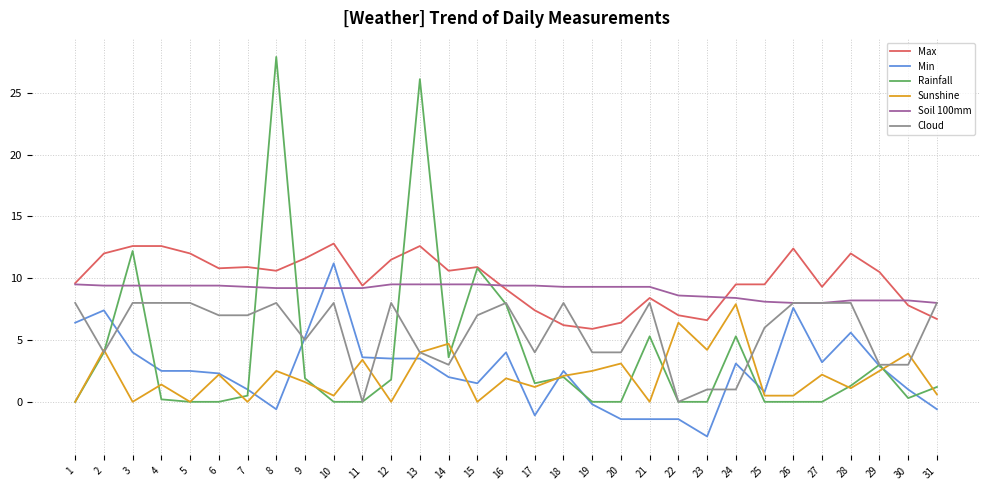

What is the average value of the Soil 100mm series?

9.0